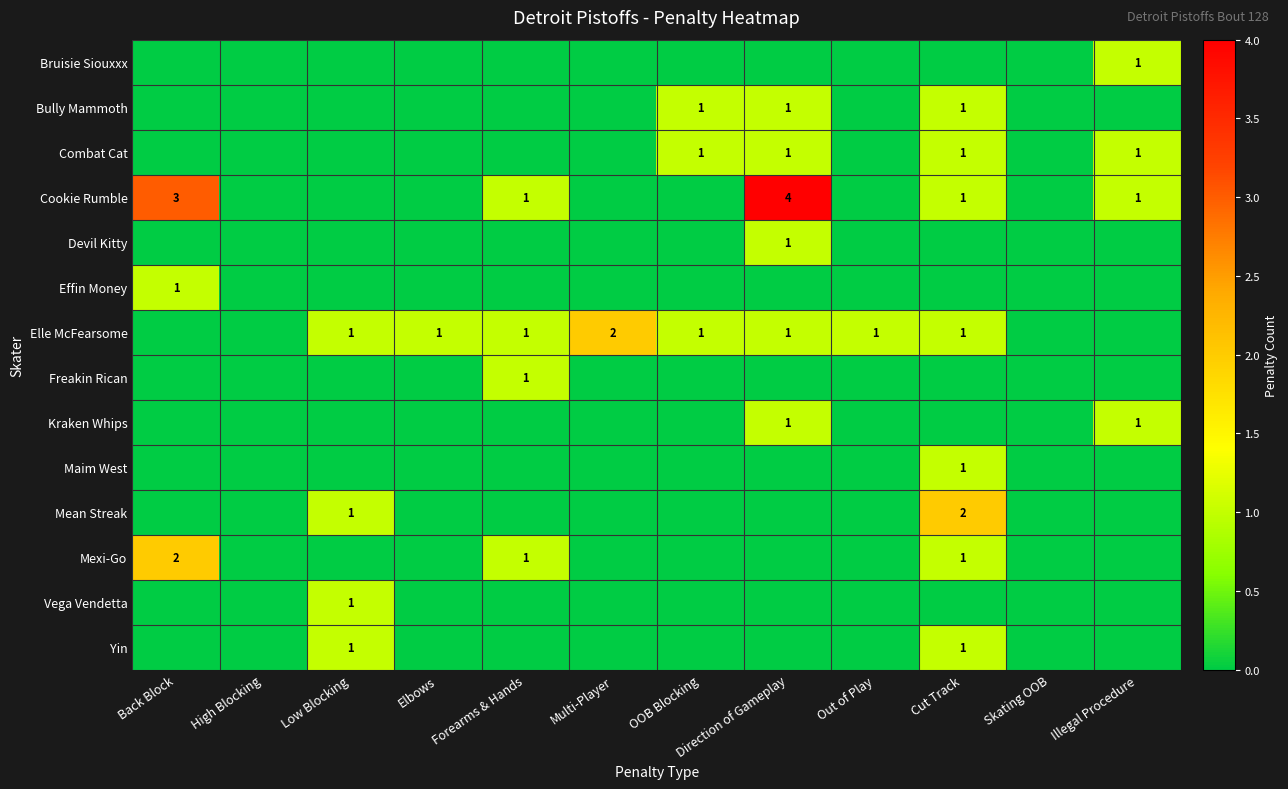

The value of Effin Money at OOB Blocking is 0. True or false?

True